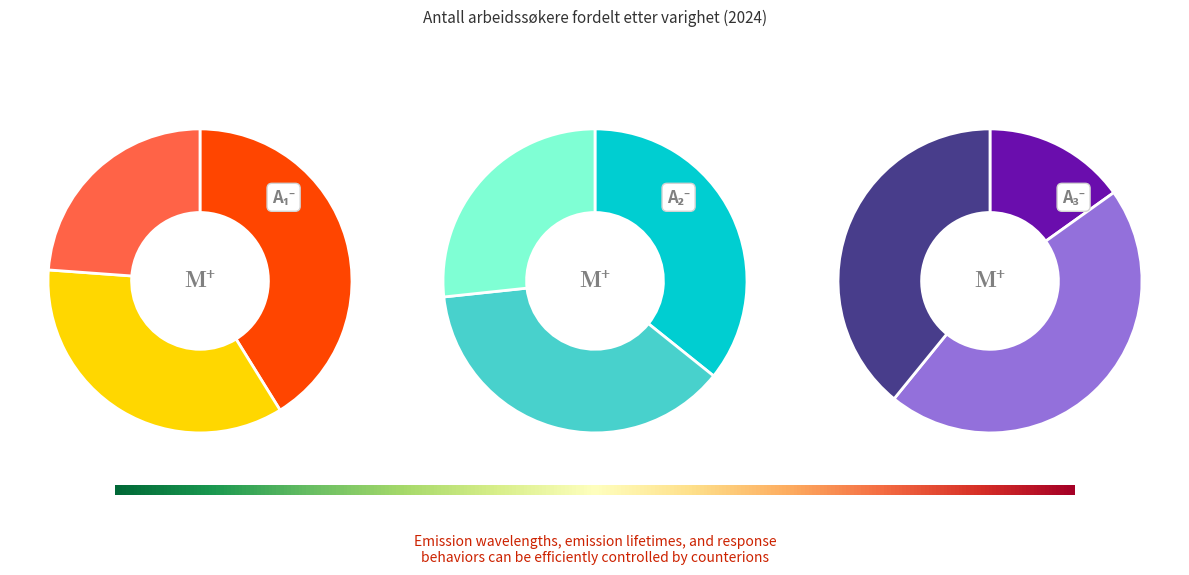

Does Mer enn 1 år represent more than half of the total?

No